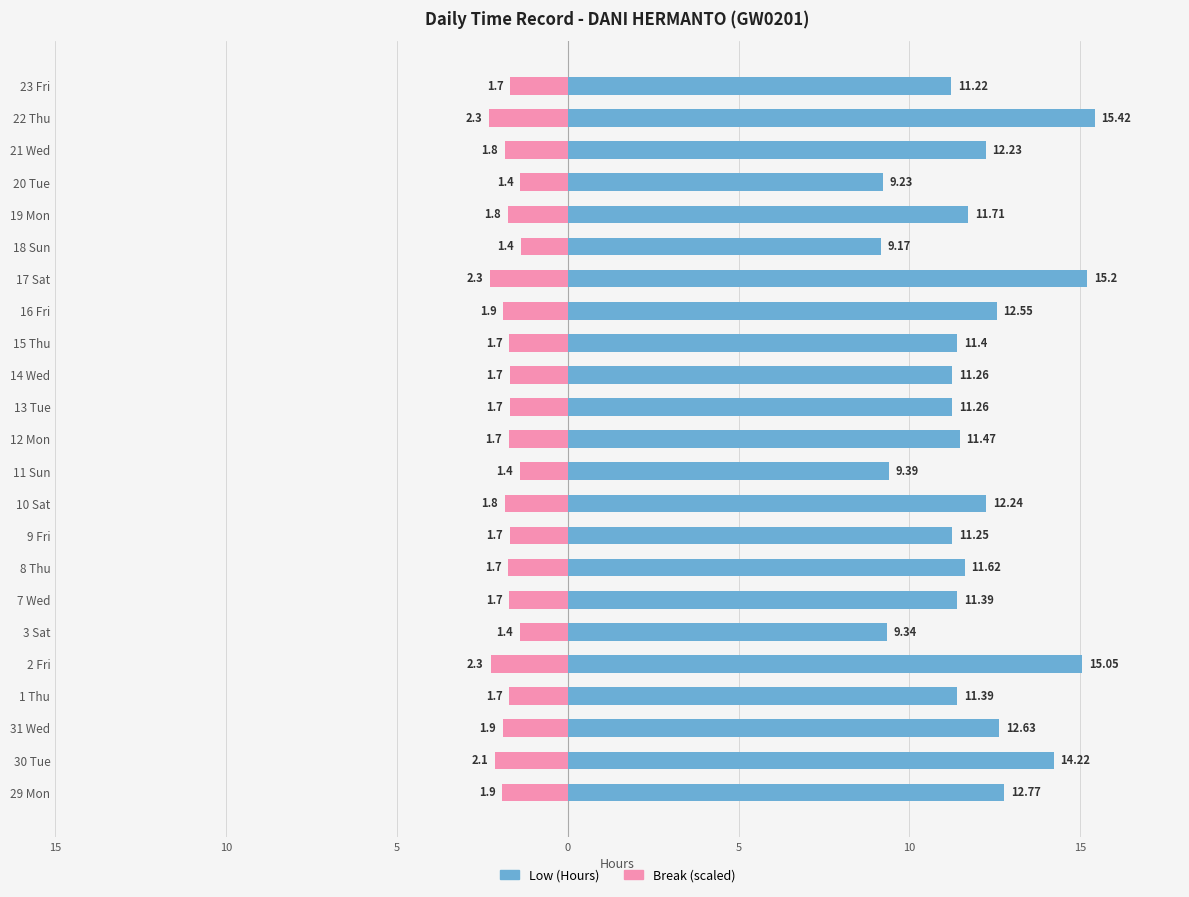

What is the maximum value for Low (Hours)?

15.4